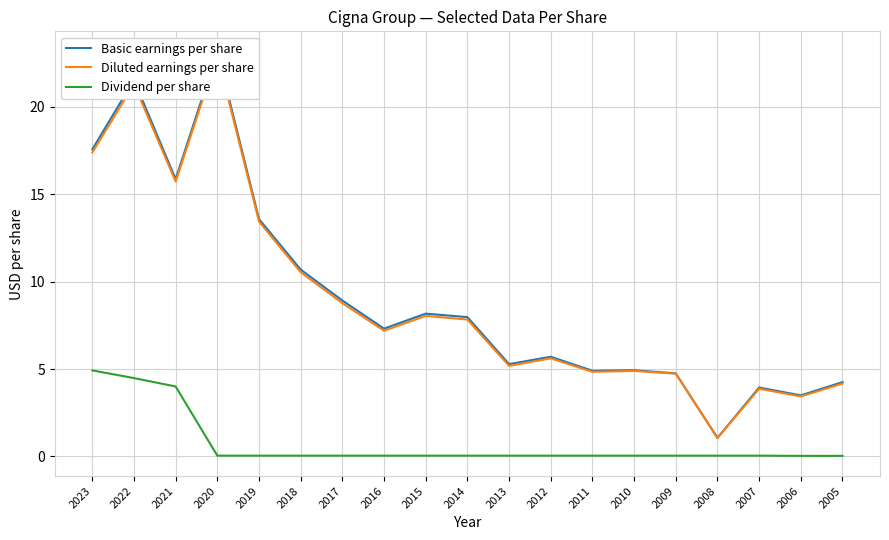

Is the value of Dividend per share at 2019 greater than the value of Diluted earnings per share at 2016?

No